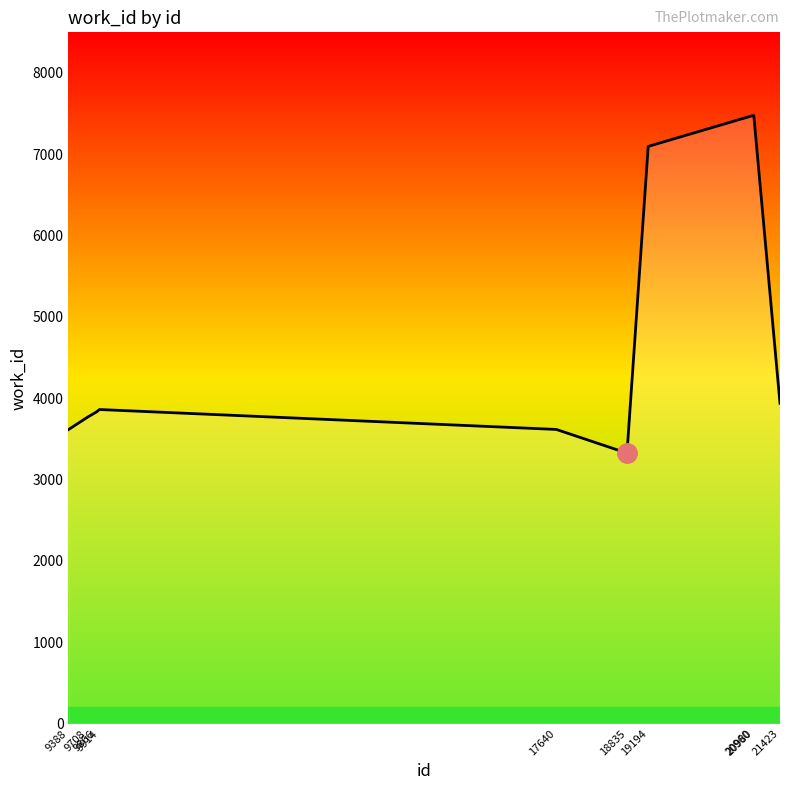

Count the number of data series in this chart.

1